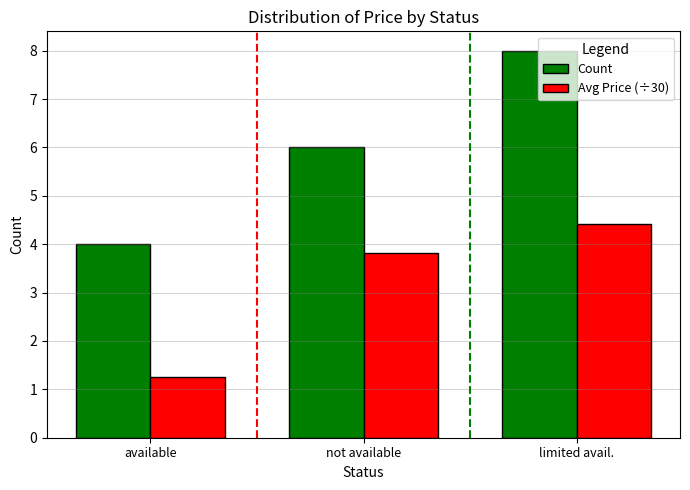

Where does the Avg Price (÷30) series first go above 3?

not available